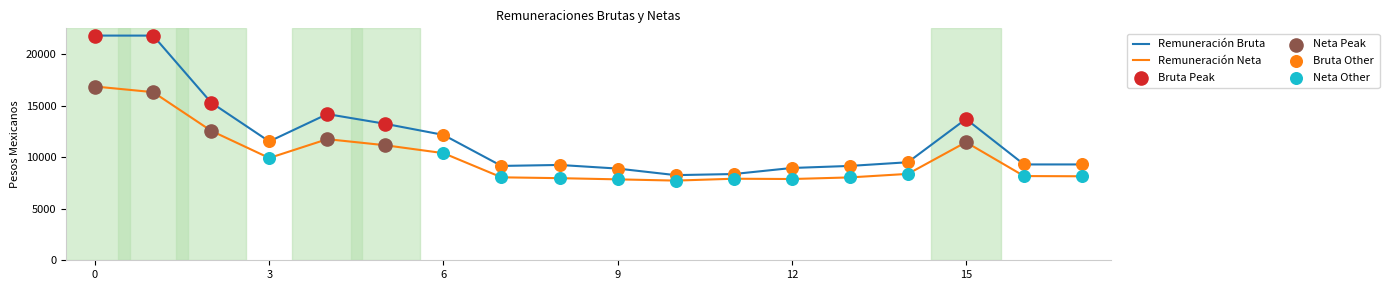

Which series has the largest range (max minus min)?

Remuneración Bruta